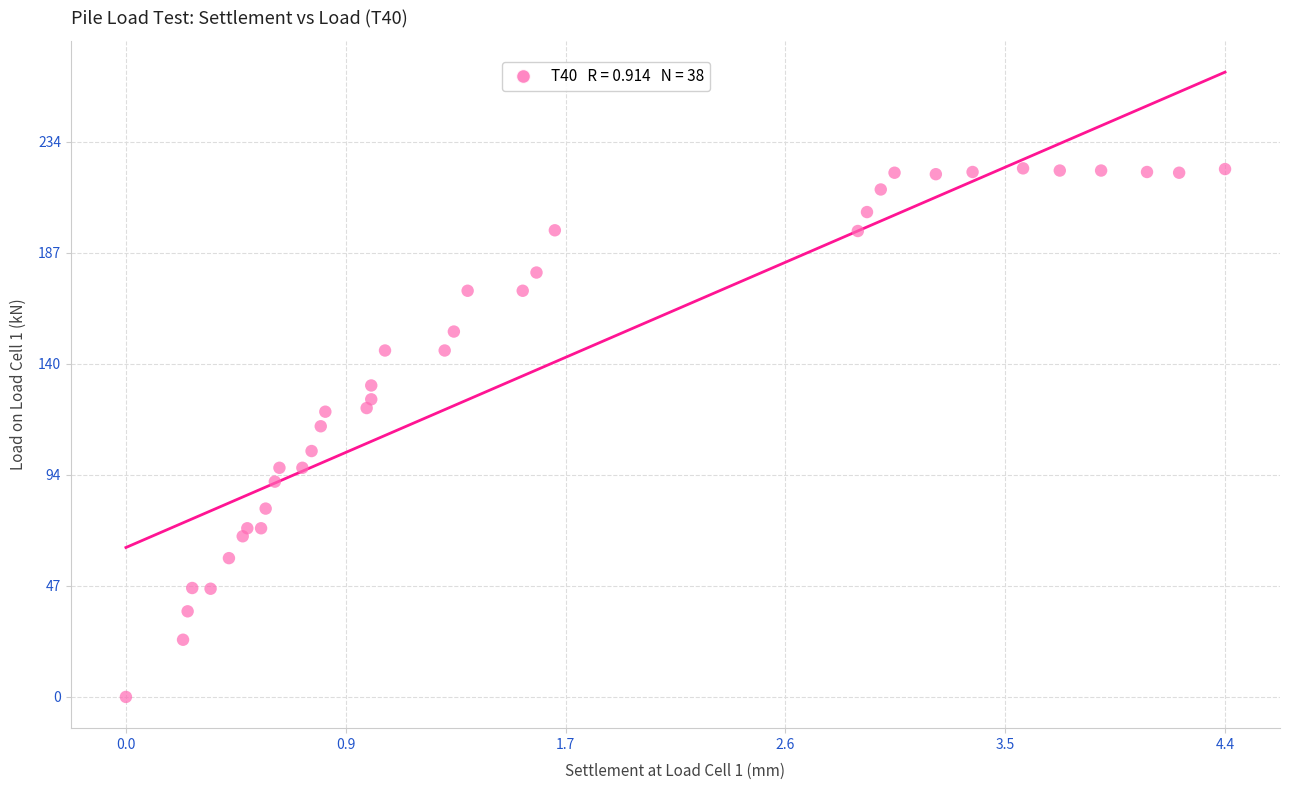

What is the range of Y values (max minus min)?

223.0